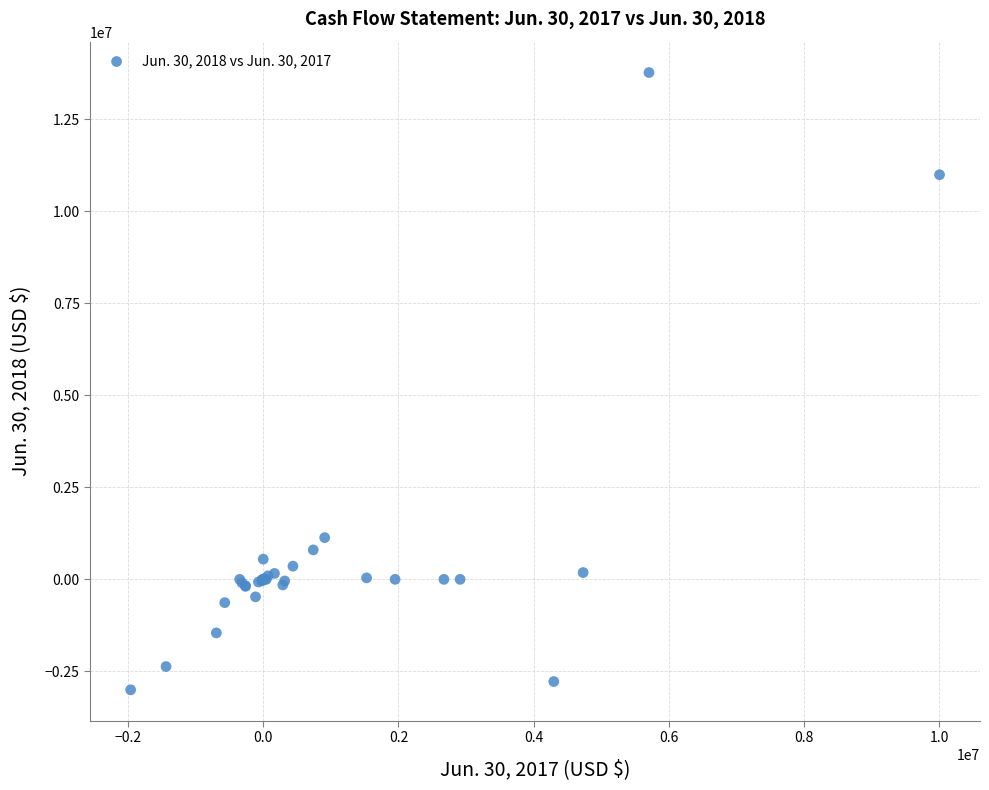

What Y value in the scatter plot is closest to 5386669?

1133710